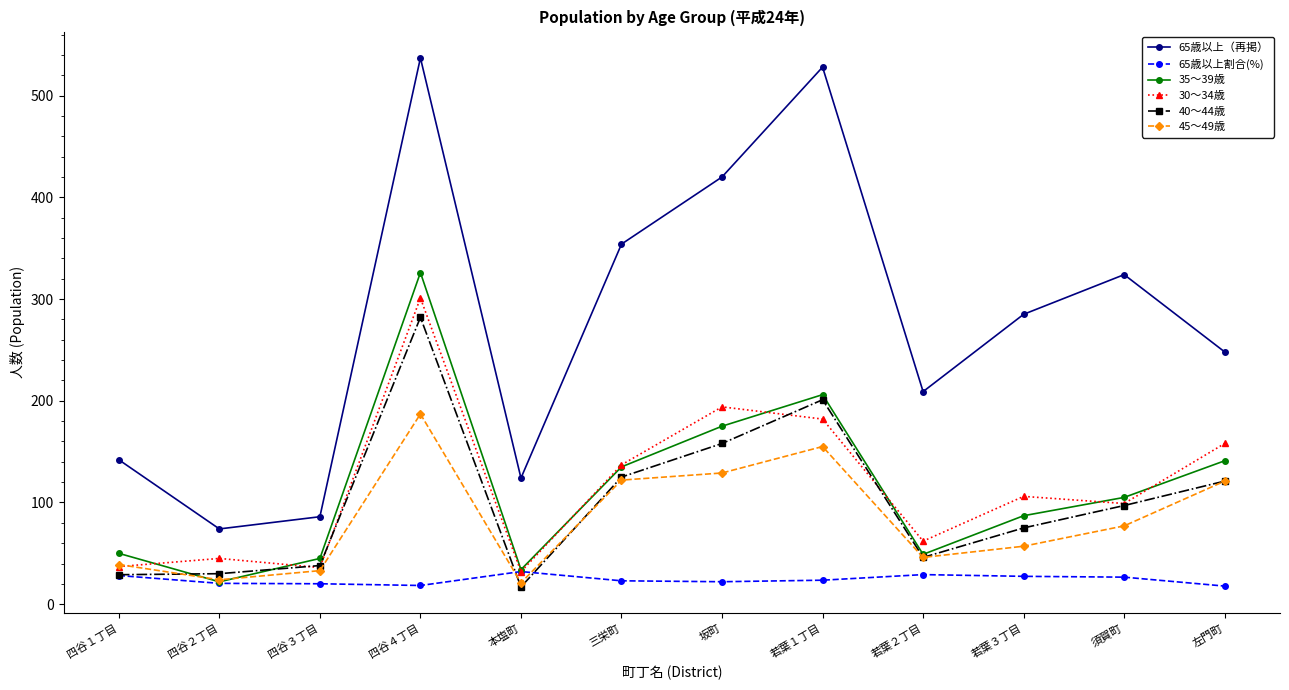

What position from the right is 本塩町?

8